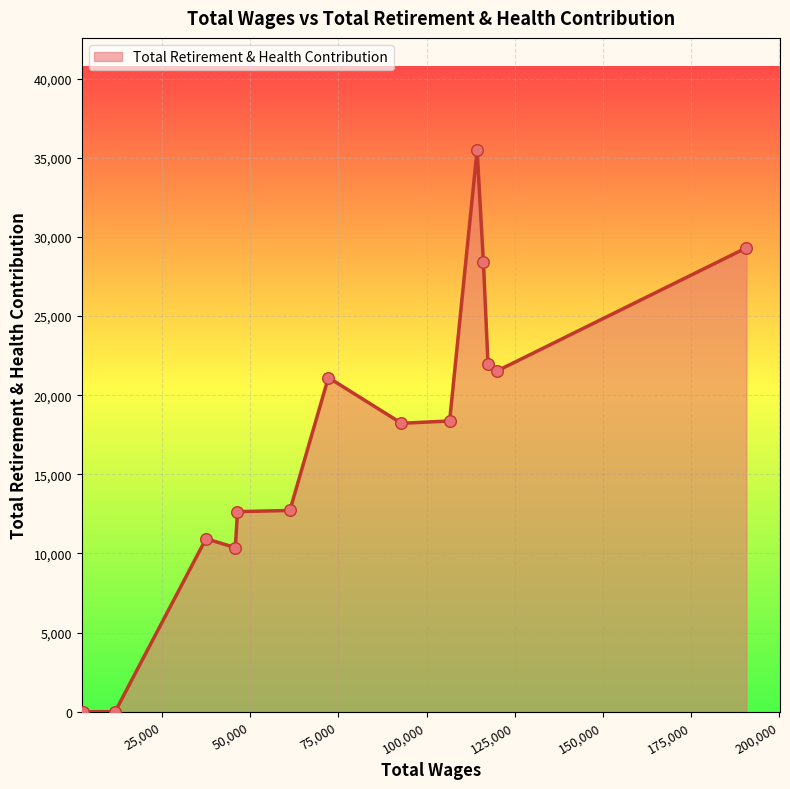

What is the maximum value shown in the chart?

35479